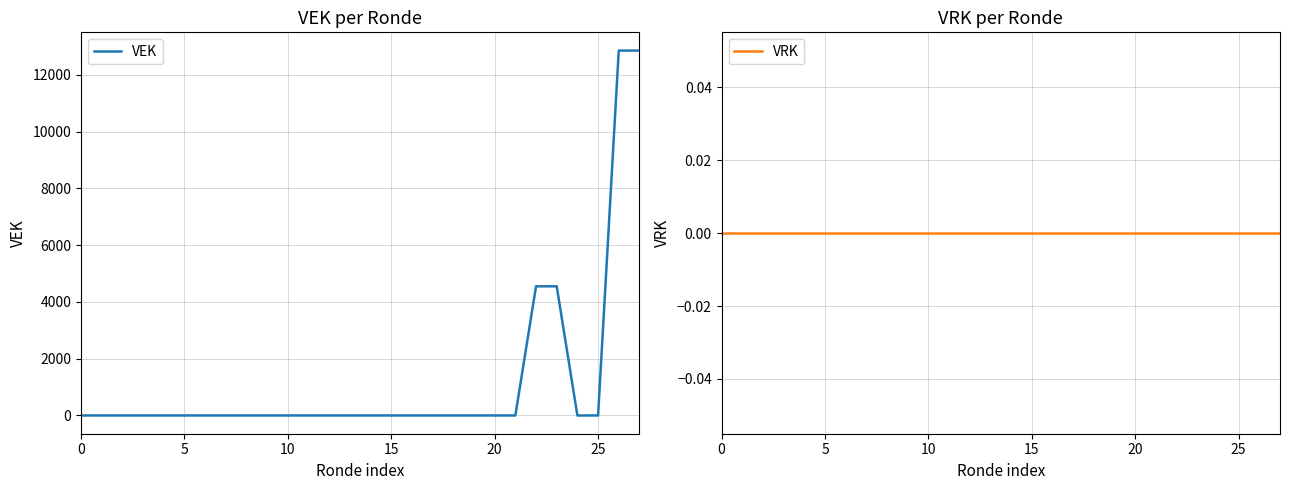

Reading right to left, extract all data points from this chart.

VEK: 12854	12854	0	0	4550	4550	0	0	0	0	0	0	0	0	0	0	0	0	0	0	0	0	0	0	0	0	0	0
VRK: 0	0	0	0	0	0	0	0	0	0	0	0	0	0	0	0	0	0	0	0	0	0	0	0	0	0	0	0